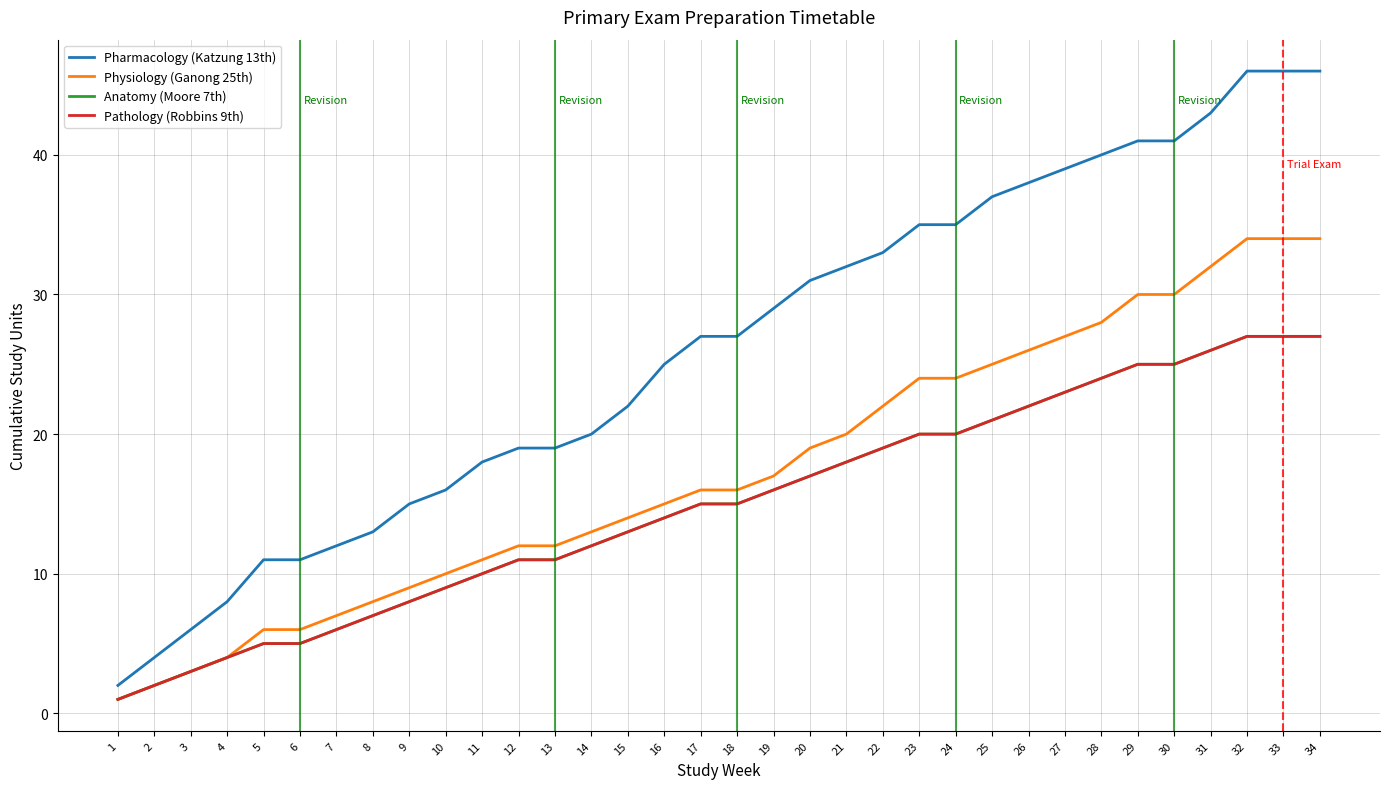

Does the chart display data point markers on the line(s)?

No